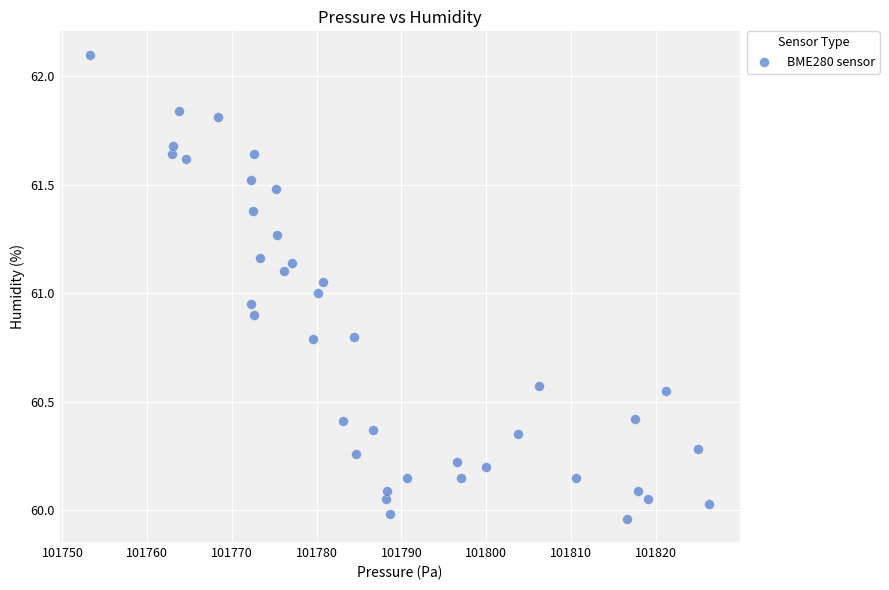

What is the range of Y values (max minus min)?

2.1